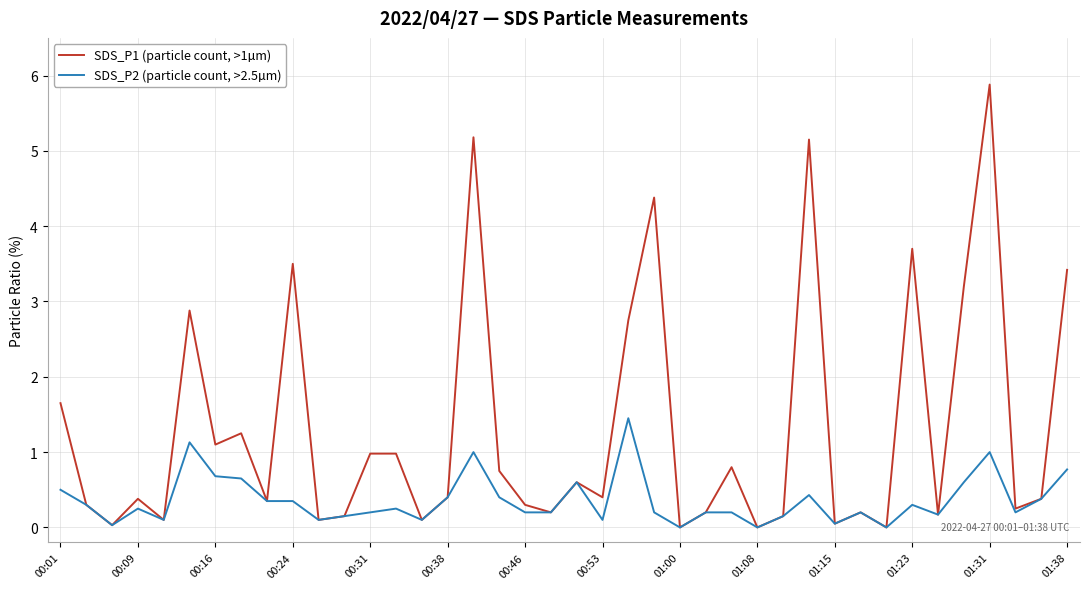

What is the greatest value displayed?

5.9